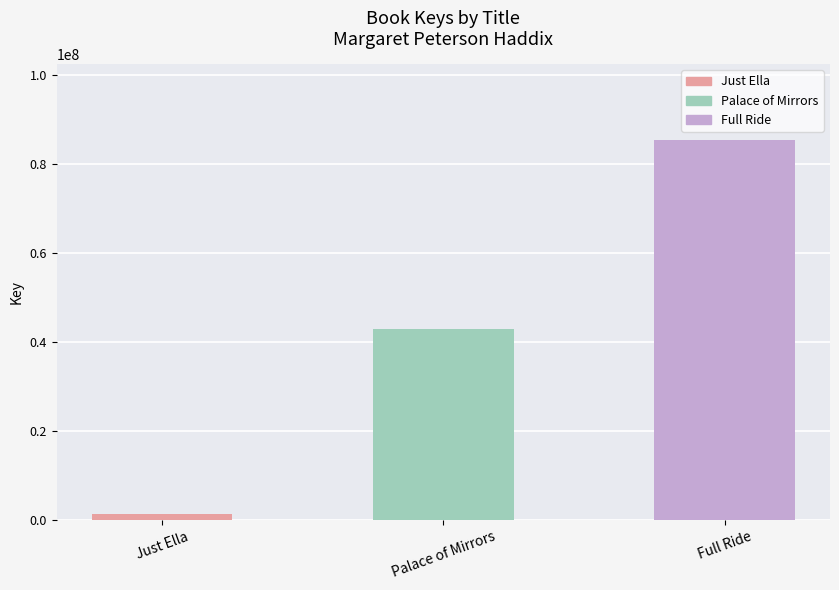

Does the chart contain stacked bars?

No